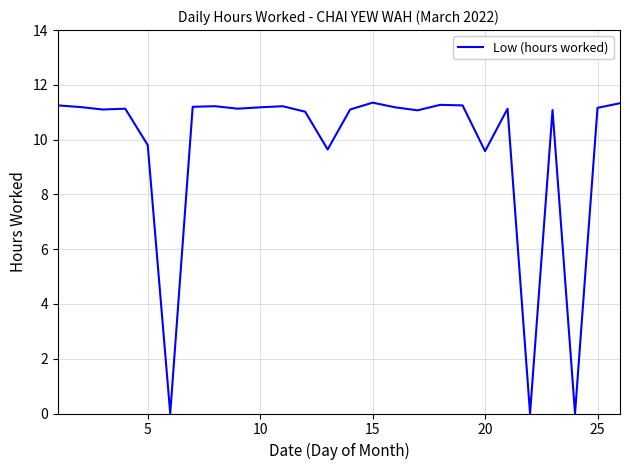

How many lines are shown in the chart?

1